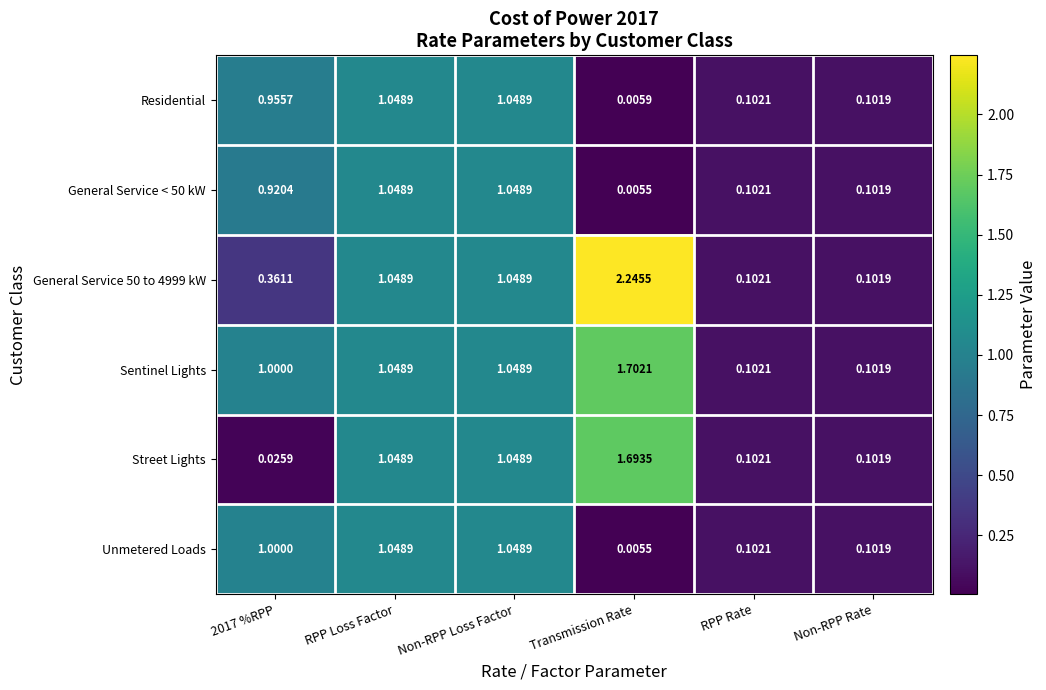

Is the value of Sentinel Lights at Transmission Rate greater than the value of Residential at Transmission Rate?

Yes